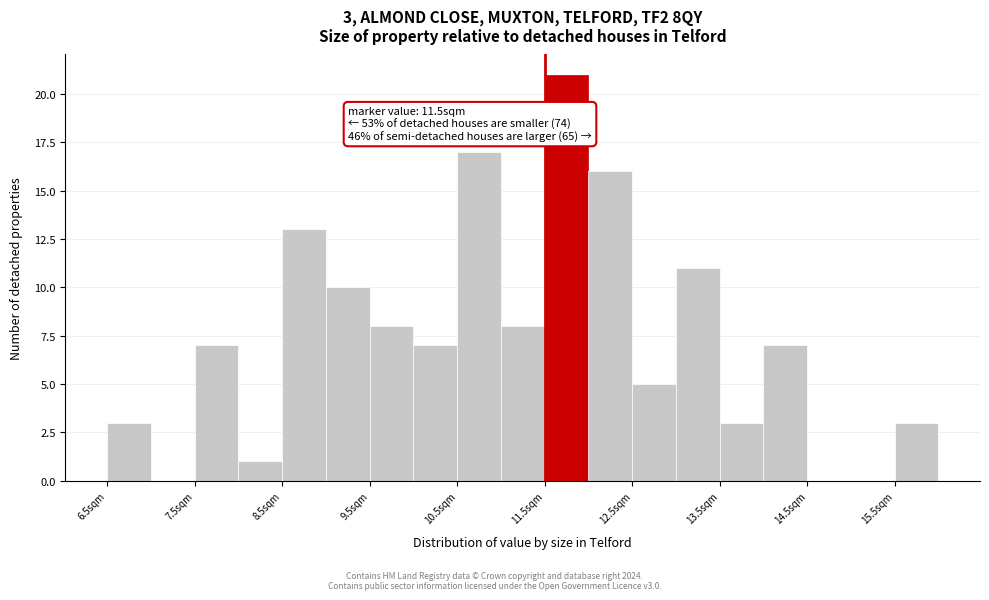

Which range on the x-axis has the tallest bar?

11.5 to 12.0